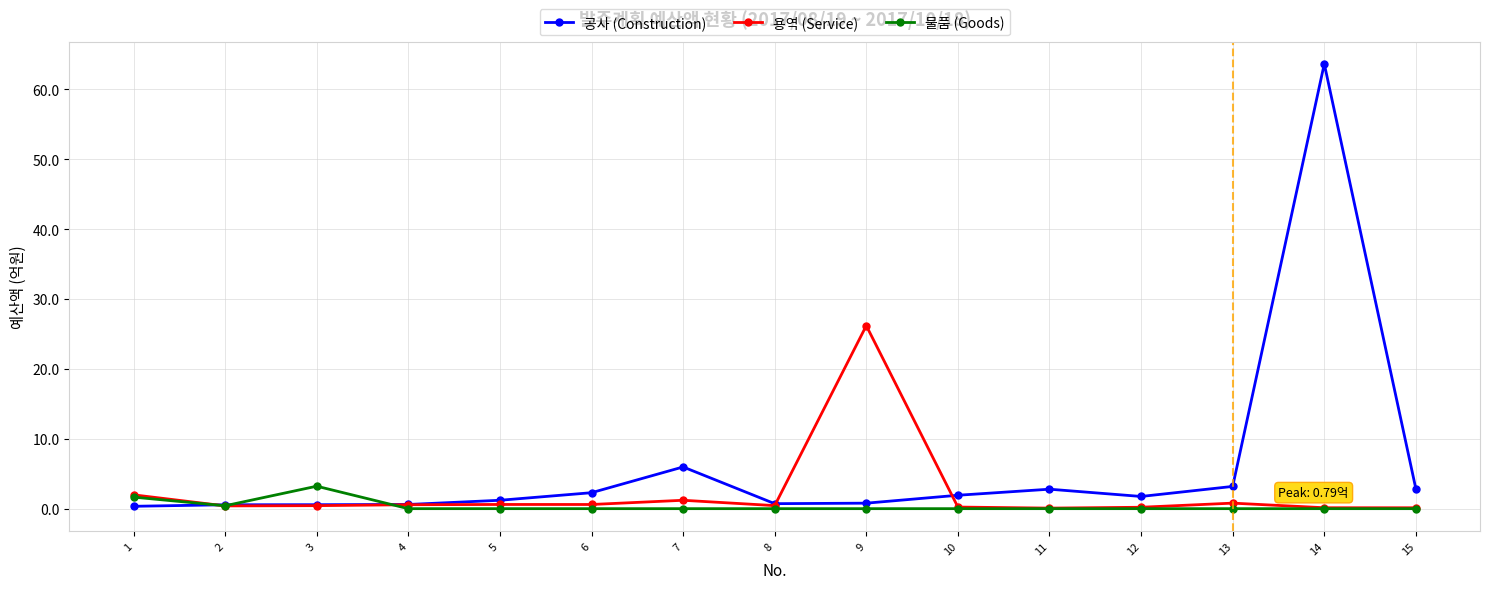

Count the number of data series in this chart.

3